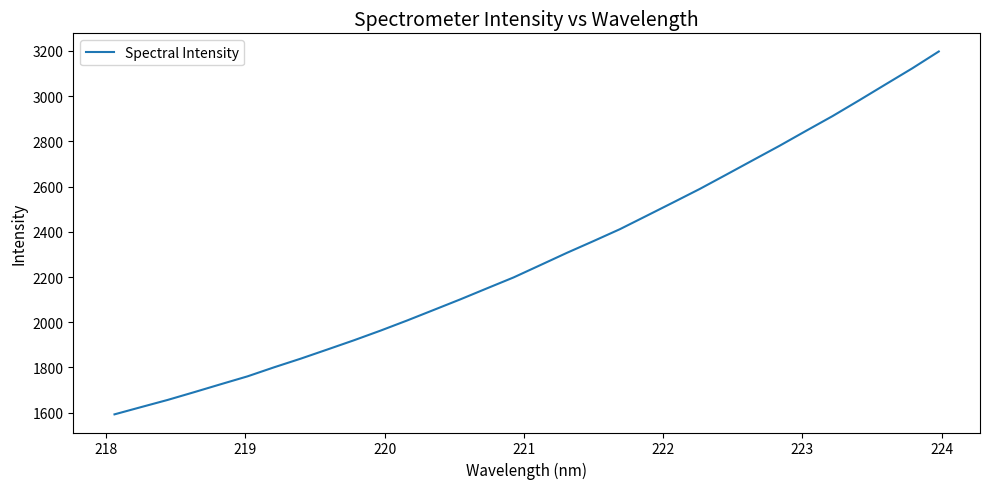

How many values are below 2252?

16